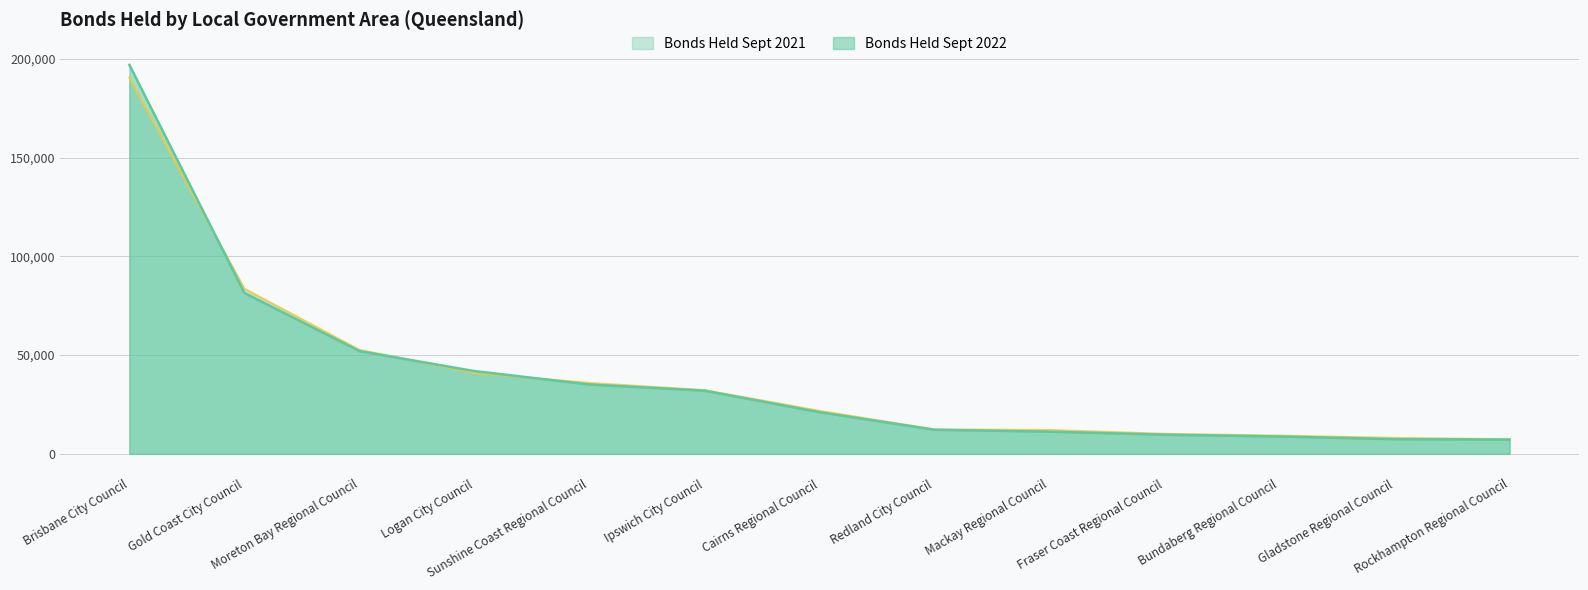

What are all the series names shown in the legend?

Bonds Held Sept 2021, Bonds Held Sept 2022